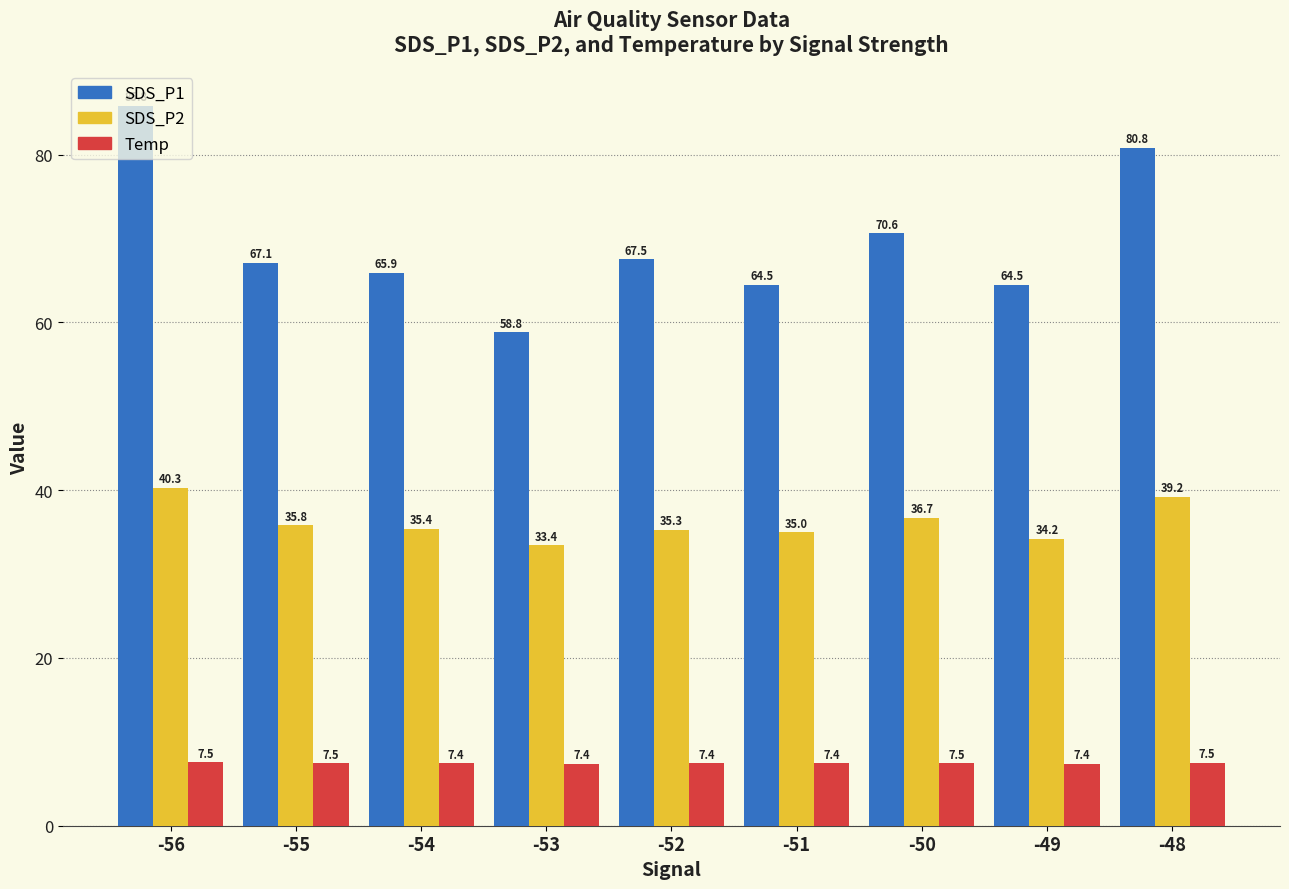

How many bars are there in each group?

3